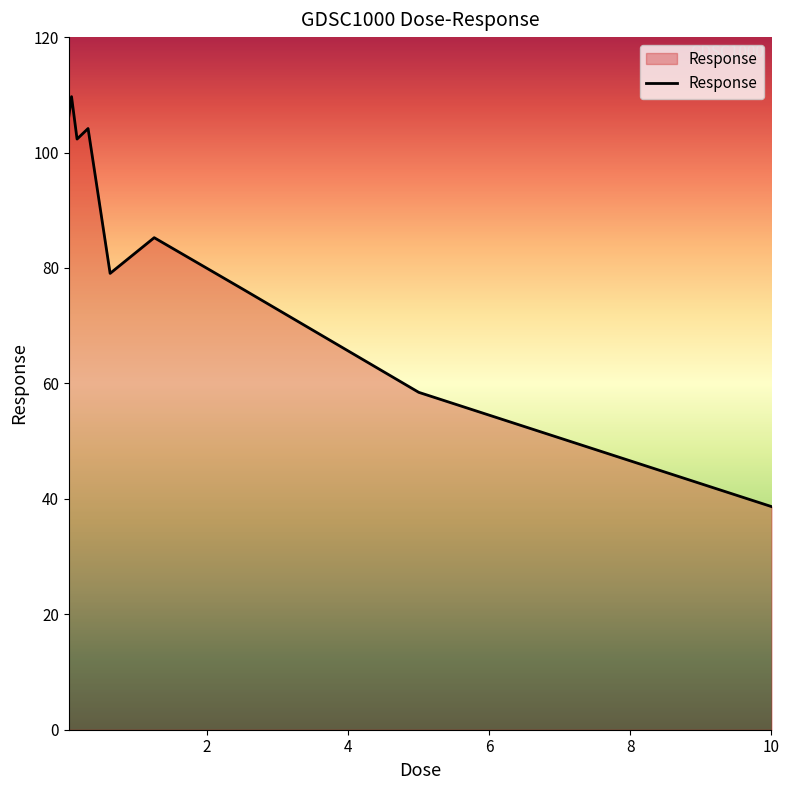

Reading left to right, list all the values displayed in this chart.

106.2	109.7	102.3	104.2	79.1	85.2	76.4	58.5	38.7